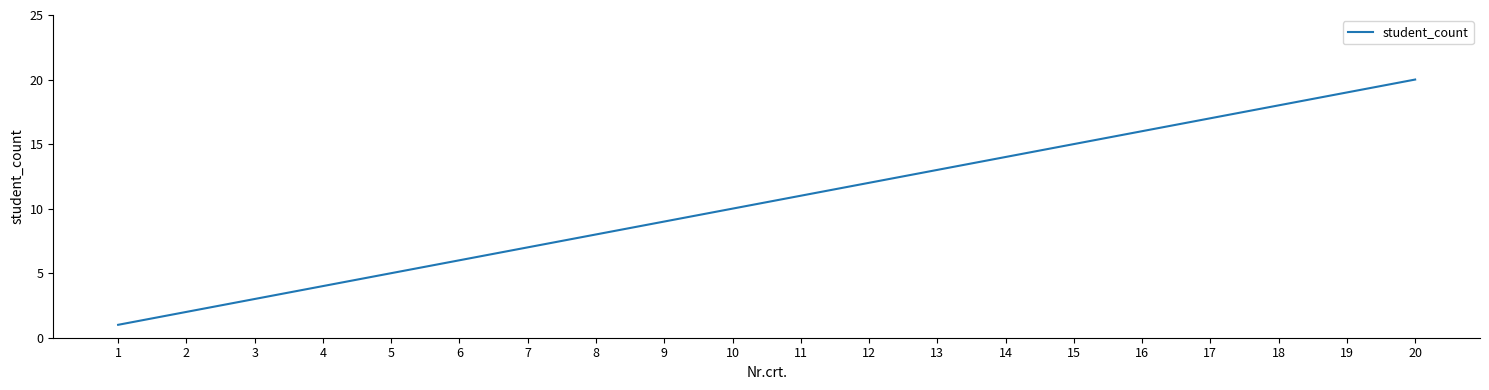

Is it true that the value at 8 is 6?

False